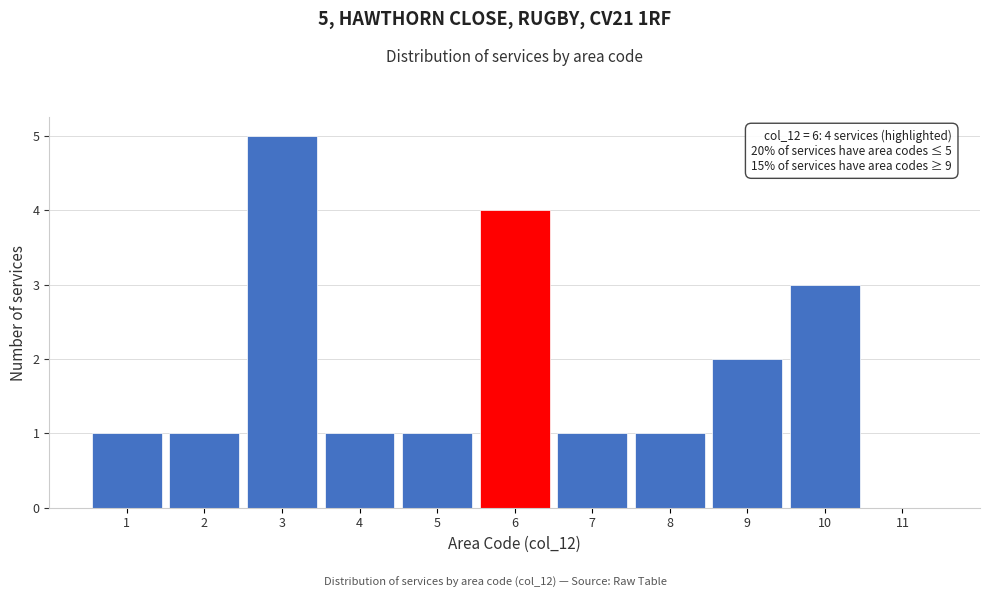

Which range on the x-axis has the tallest bar?

2.5 to 3.5